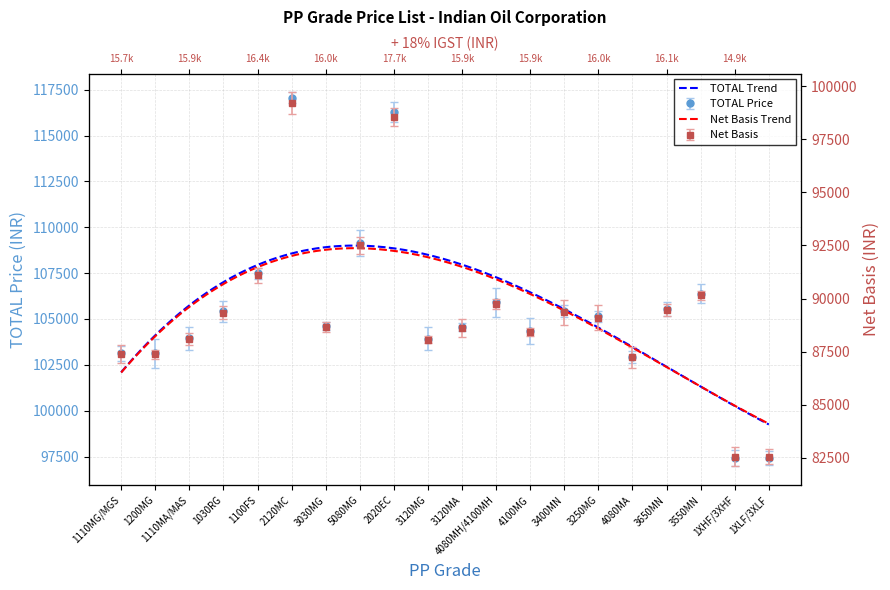

Rank the series at 1110MA/MAS from lowest to highest value.

Net Basis, + 18% IGST, TOTAL